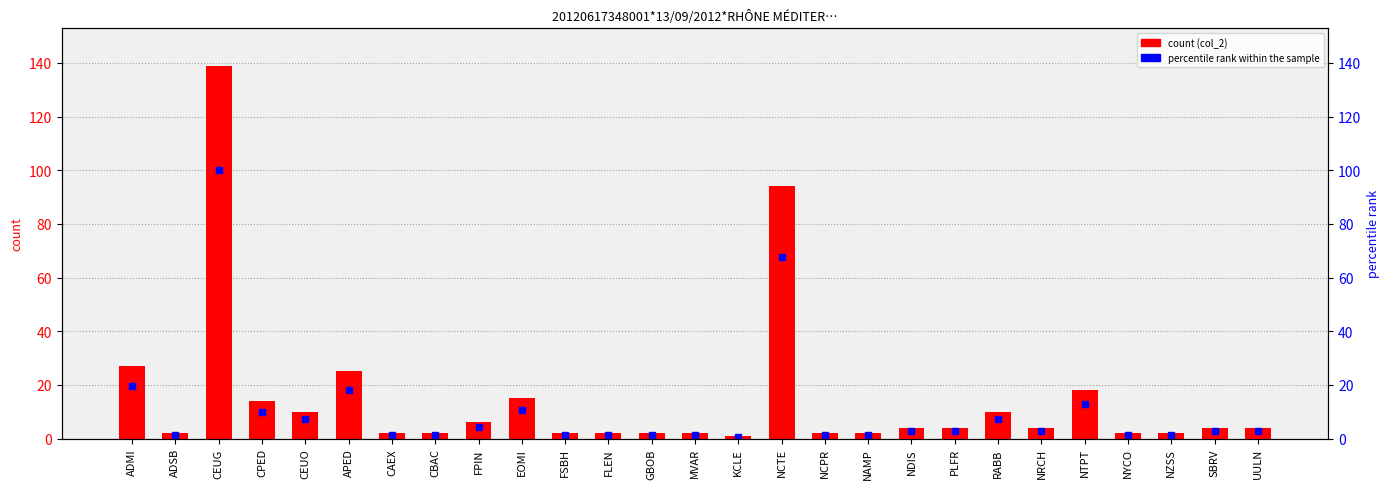

Reading right to left, transcribe all the data shown in this chart.

col_2: UULN=4.0	SBRV=4.0	NZSS=2.0	NYCO=2.0	NTPT=18.0	NRCH=4.0	RABB=10.0	PLFR=4.0	NDIS=4.0	NAMP=2.0	NCPR=2.0	NCTE=94.0	KCLE=1.0	MVAR=2.0	GBOB=2.0	FLEN=2.0	FSBH=2.0	EOMI=15.0	FPIN=6.0	CBAC=2.0	CAEX=2.0	APED=25.0	CEUO=10.0	CPED=14.0	CEUG=139.0	ADSB=2.0	ADMI=27.0
percentile rank within the sample: UULN=2.9	SBRV=2.9	NZSS=1.4	NYCO=1.4	NTPT=12.9	NRCH=2.9	RABB=7.2	PLFR=2.9	NDIS=2.9	NAMP=1.4	NCPR=1.4	NCTE=67.6	KCLE=0.7	MVAR=1.4	GBOB=1.4	FLEN=1.4	FSBH=1.4	EOMI=10.8	FPIN=4.3	CBAC=1.4	CAEX=1.4	APED=18.0	CEUO=7.2	CPED=10.1	CEUG=100.0	ADSB=1.4	ADMI=19.4